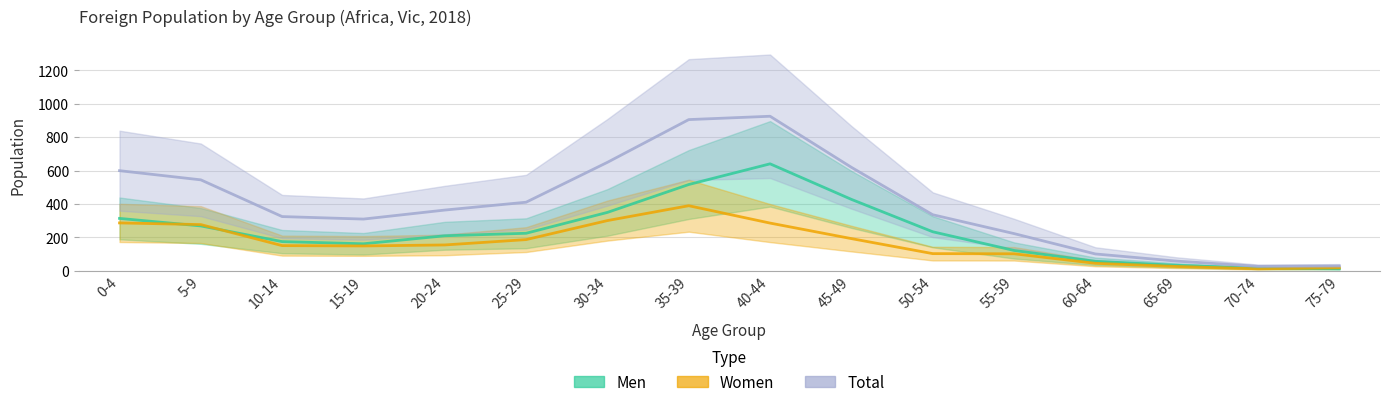

What are all the series names shown in the legend?

Men, Women, Total